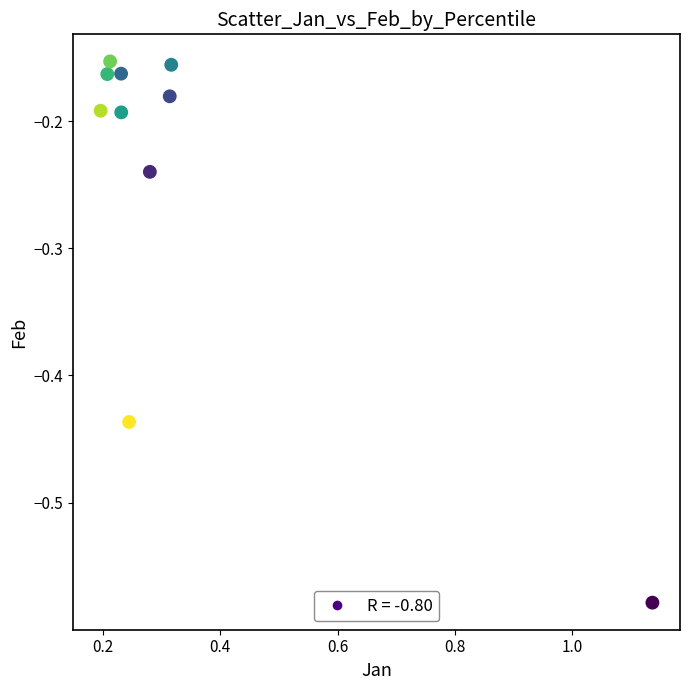

What is the average X value?

0.3